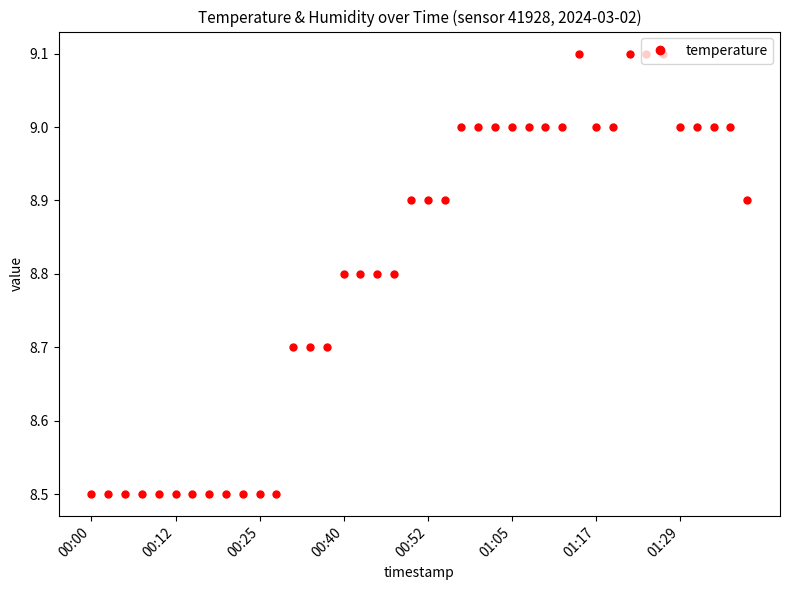

What is the minimum value shown in the chart?

8.5